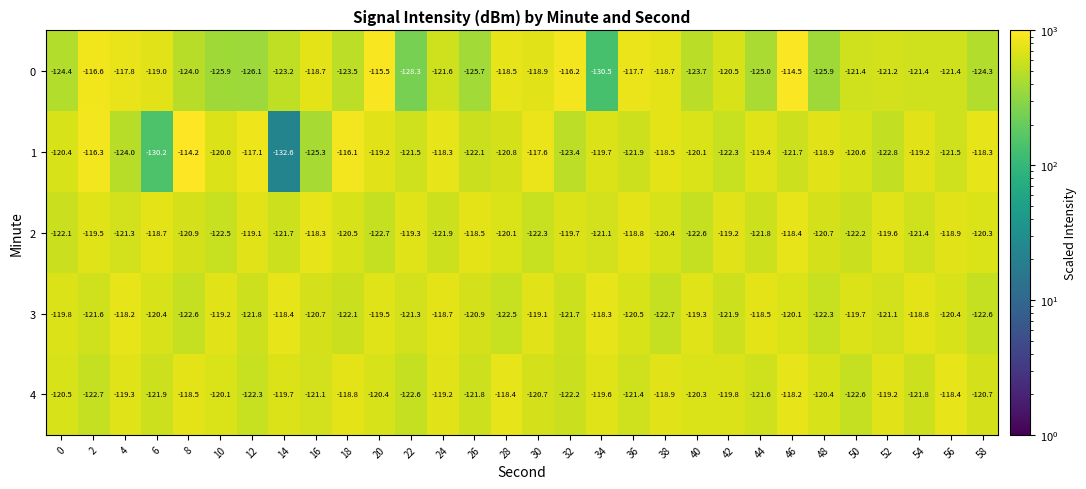

What is the difference between the highest and lowest values at 6?

11.5